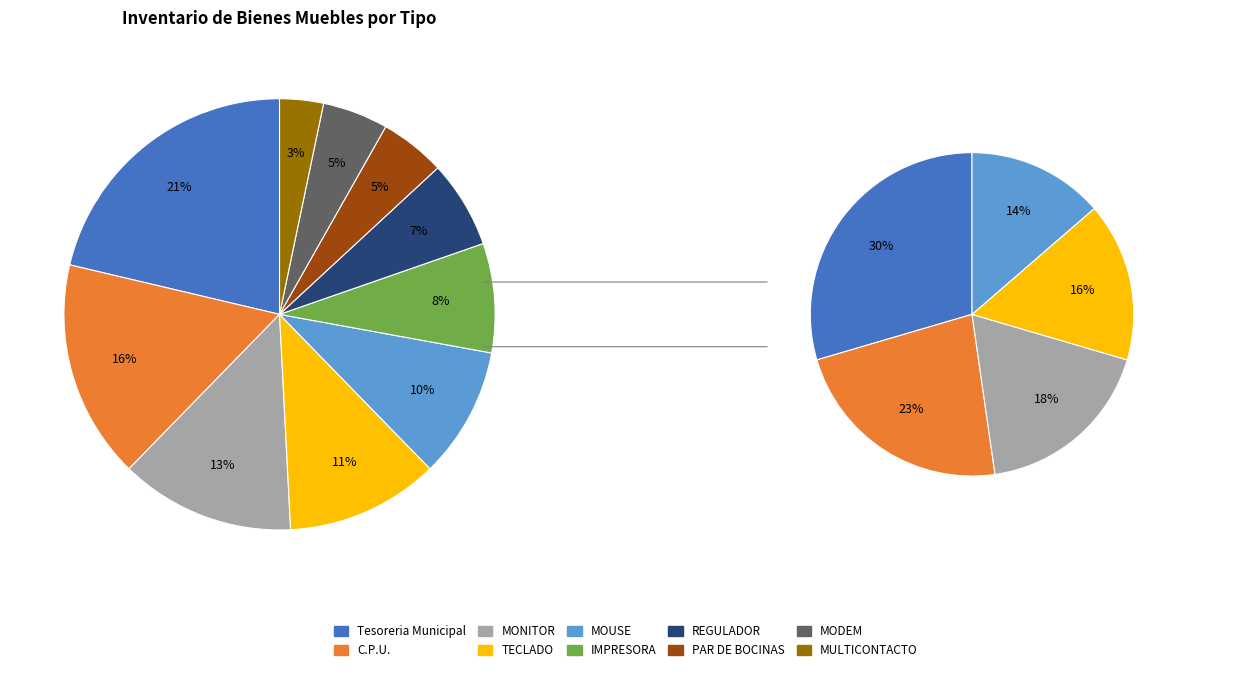

Which slice is the smallest?

MULTICONTACTO